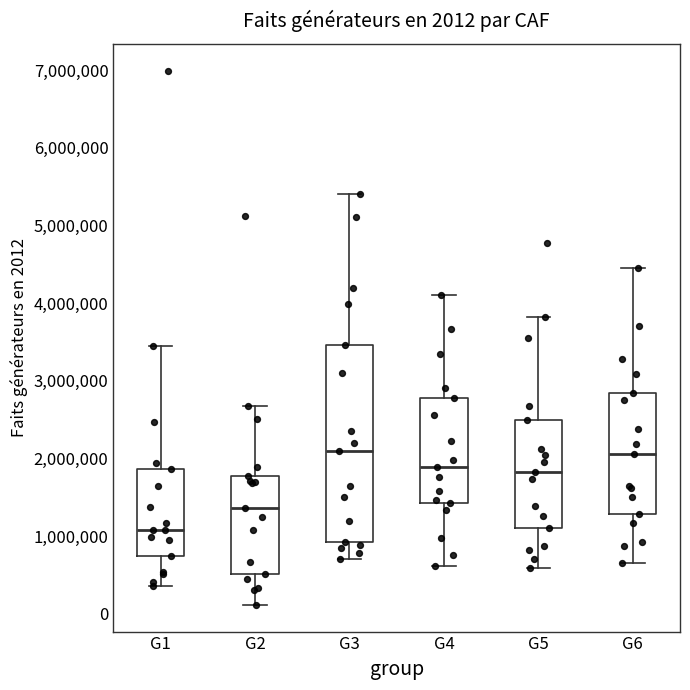

Which box has the lowest median line?

G1